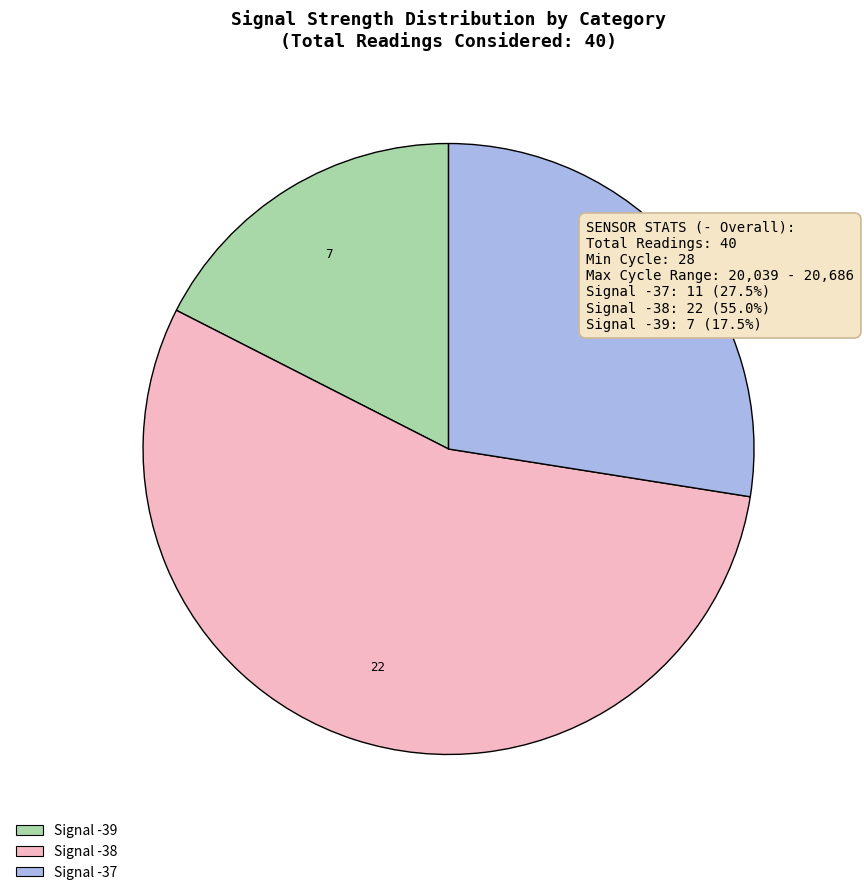

Count the number of slices in the pie.

3